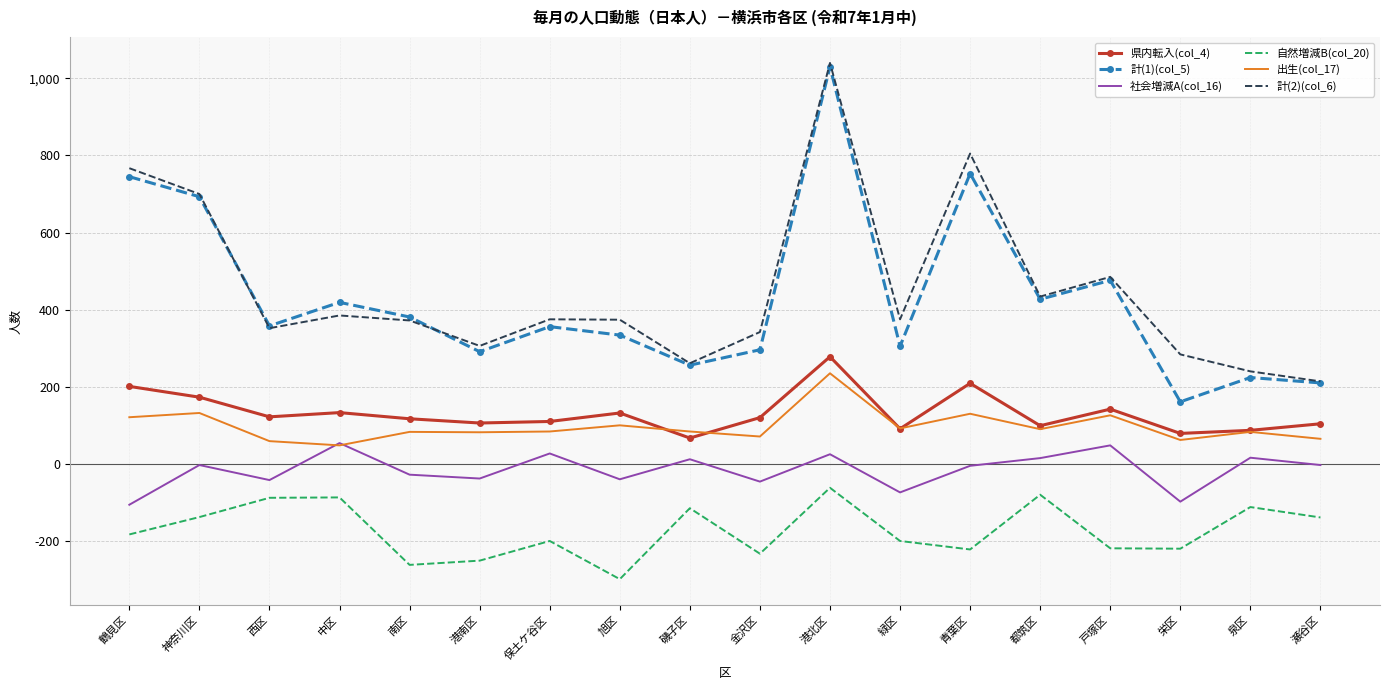

True or false: 自然増減B(col_20) and 計(2)(col_6) cross at least once.

False